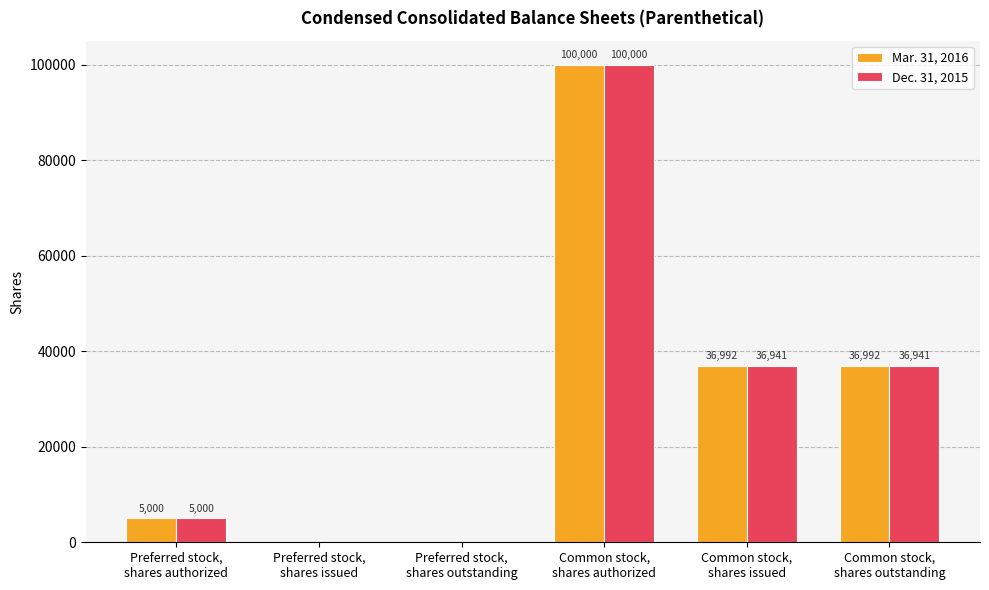

Reading left to right, what are all the values shown in this chart?

Mar. 31, 2016: 5000	0	0	100000	36992	36992
Dec. 31, 2015: 5000	0	0	100000	36941	36941